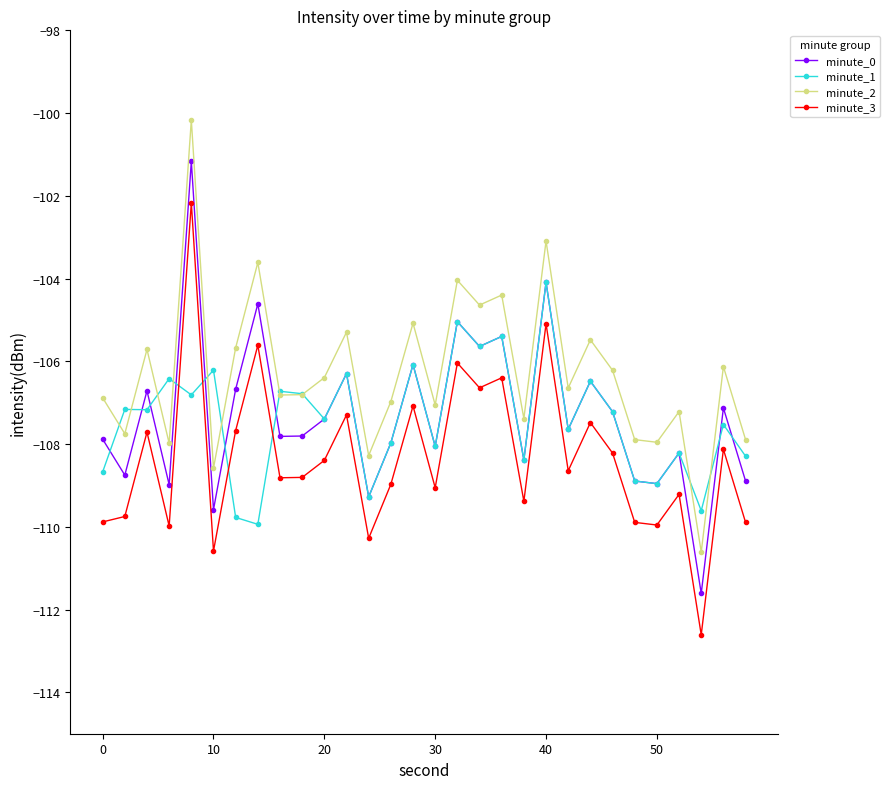

What is the smallest value displayed?

-112.6